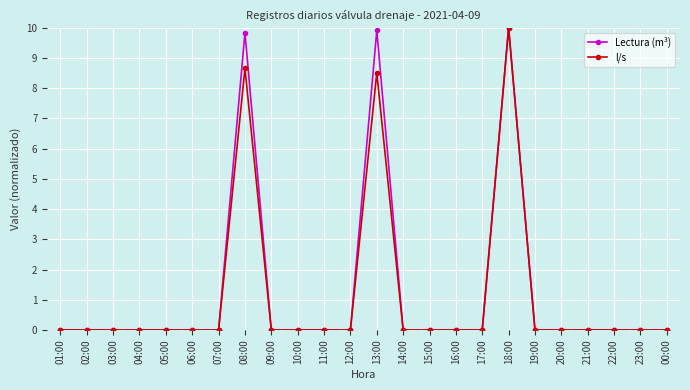

Is the value of Lectura (m³) at 13:00 greater than the value of l/s at 19:00?

Yes